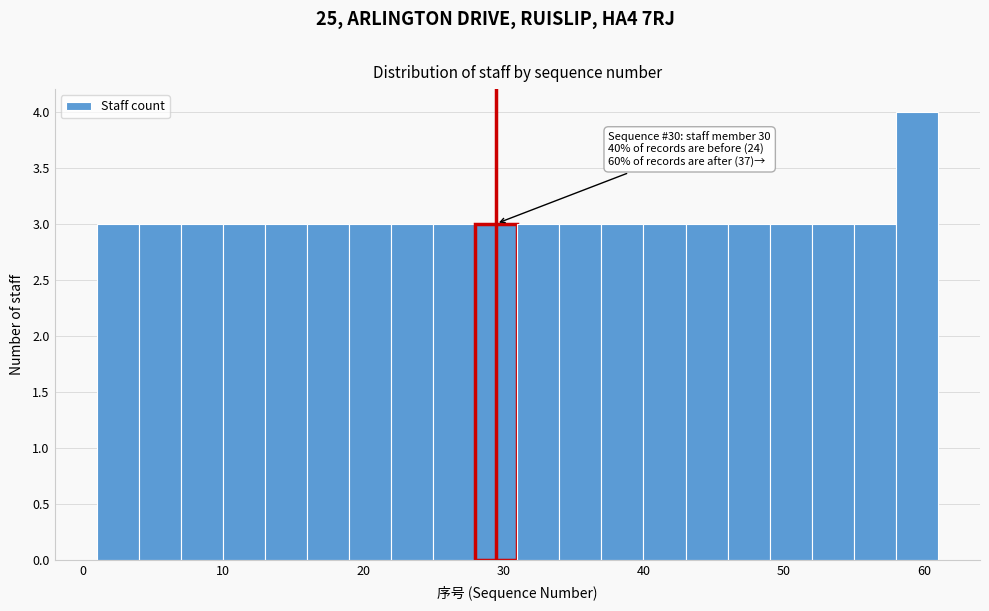

Around what value on the x-axis is the tallest bar? Give the approximate position of its centre, as read against the axis.

60